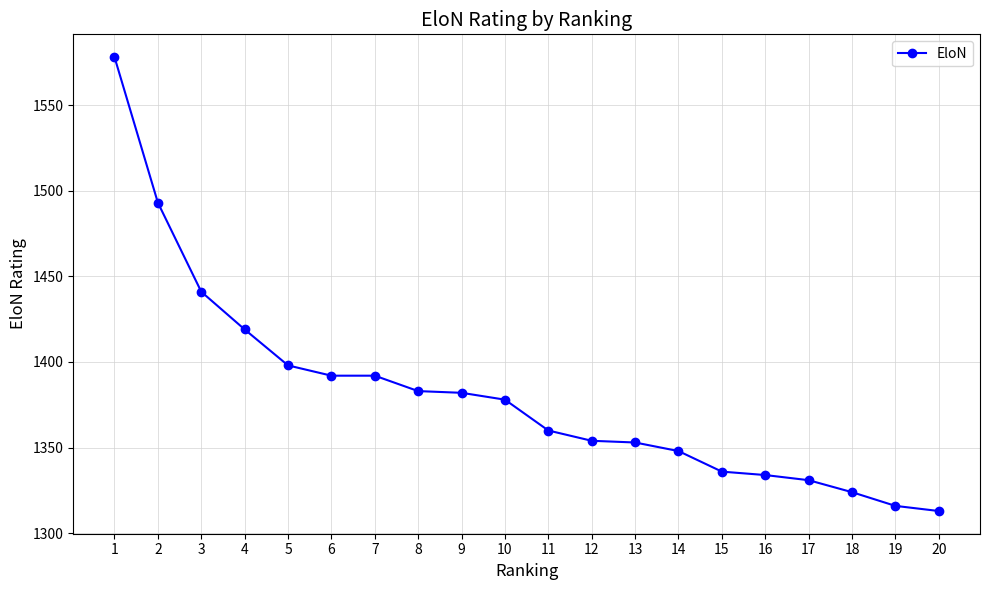

What is the difference between the maximum and minimum values?

265